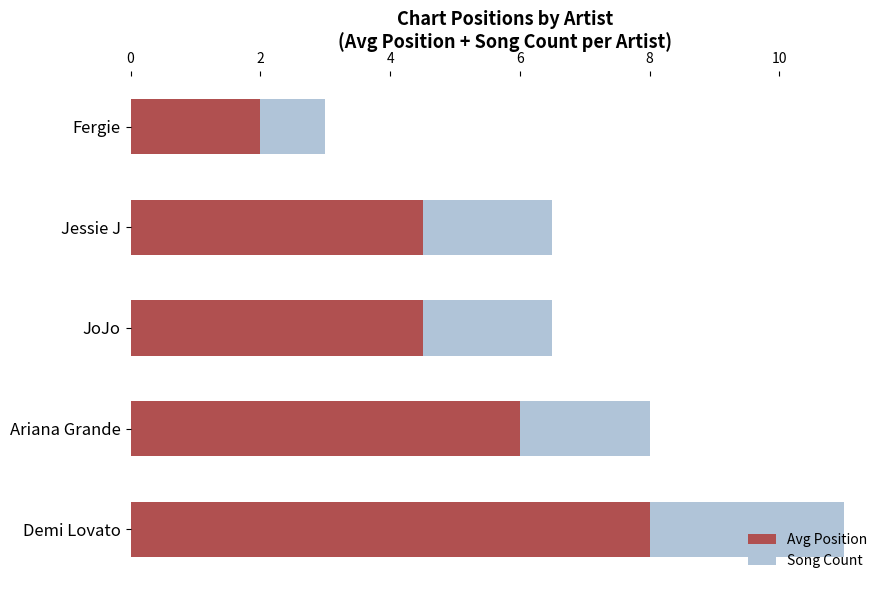

What is the sum of the Avg Position values at JoJo and Jessie J?

9.0